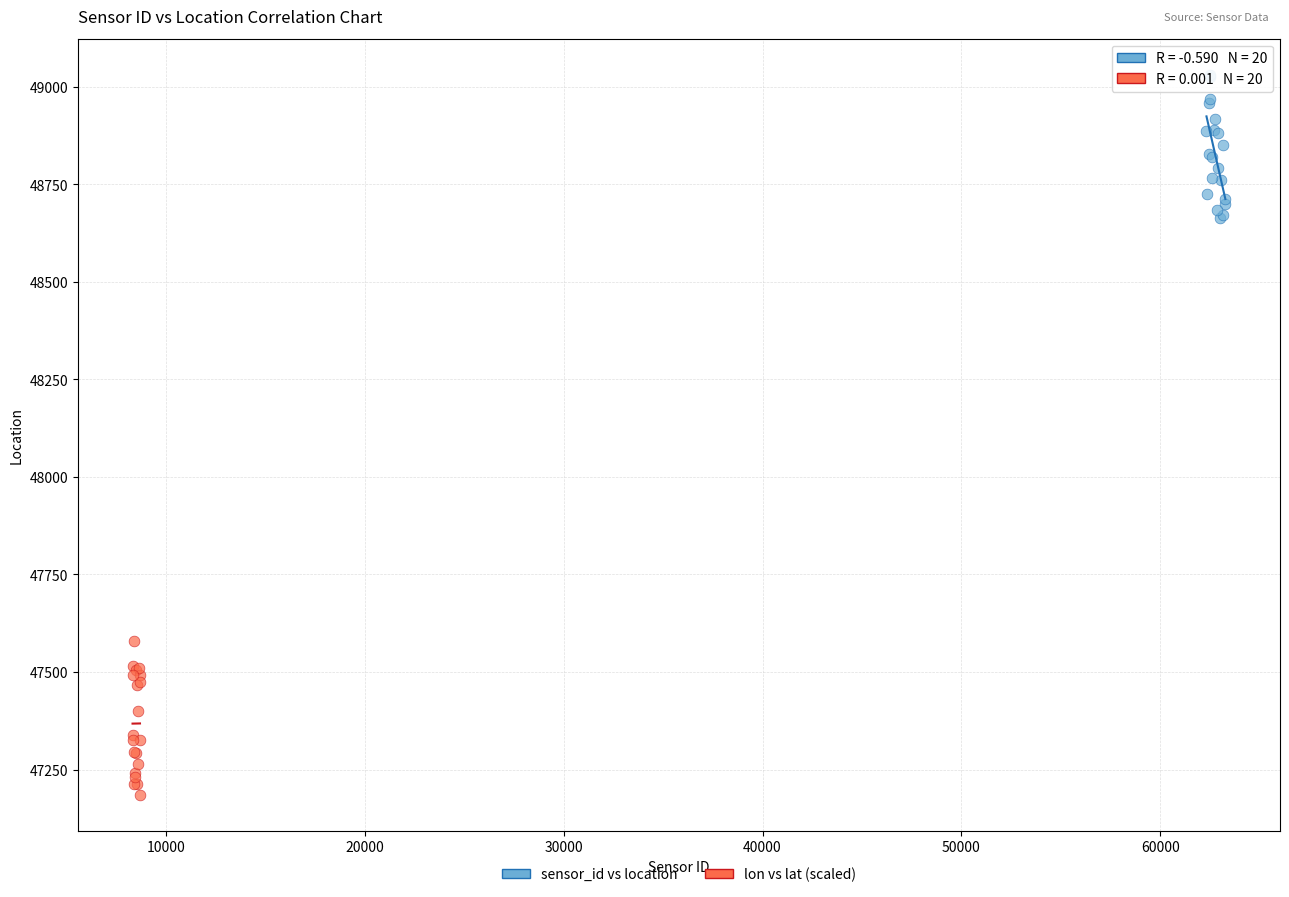

Which series contains the highest Y value?

sensor_id vs location